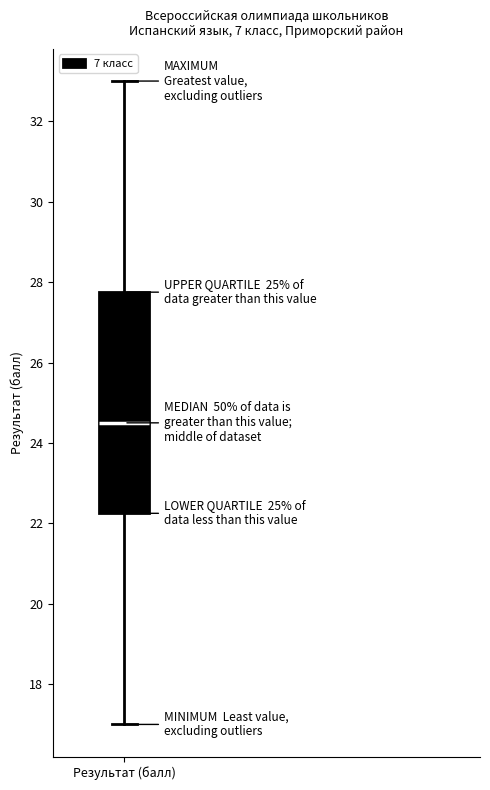

Read this box plot against the y-axis: the position of the median line, the range covered by the box, and the ends of both whiskers. The values are not printed on the chart, so give them approximately, as read against the axis.

median 24.6, box 22.2 to 27.8, whiskers 17.0 to 33.0